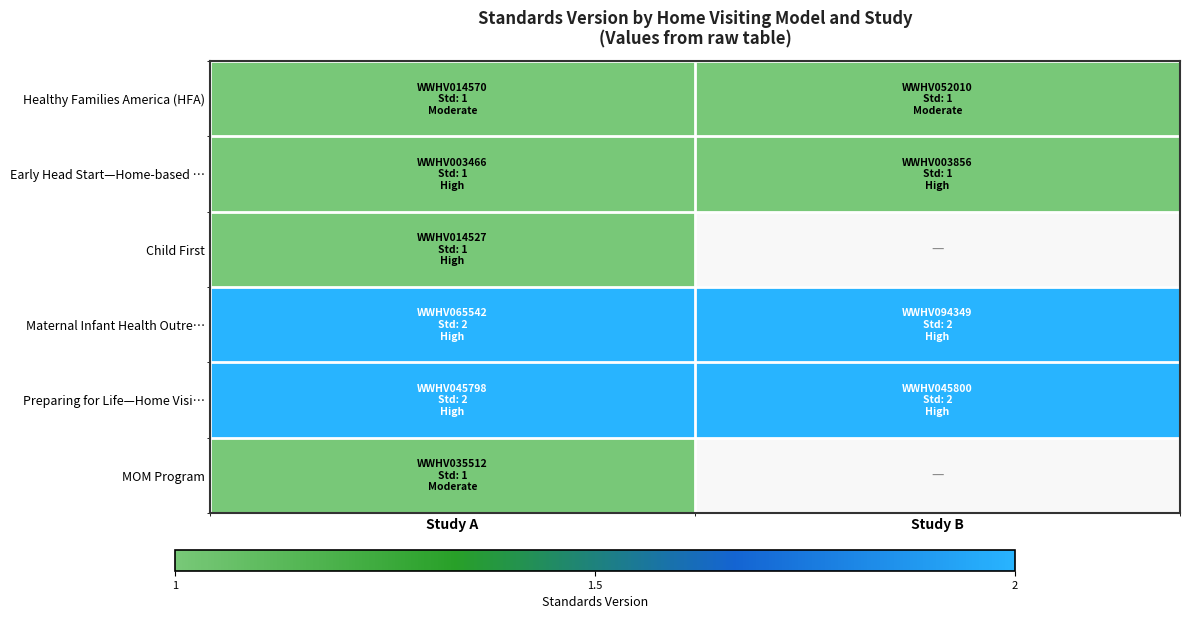

Which has a higher value, Study A or Study B?

Study A